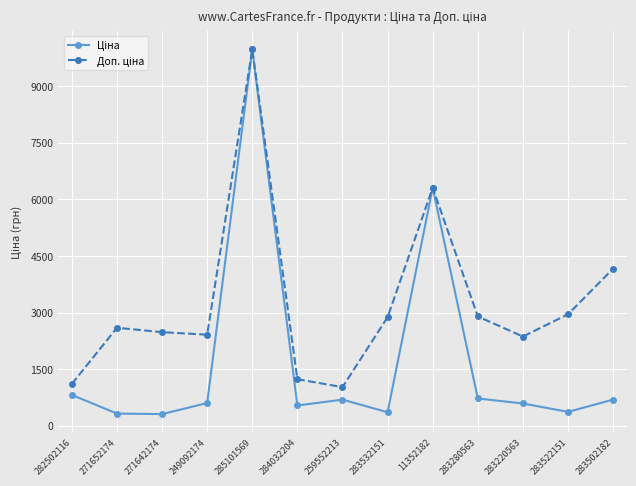

How many data points does each series have?

13